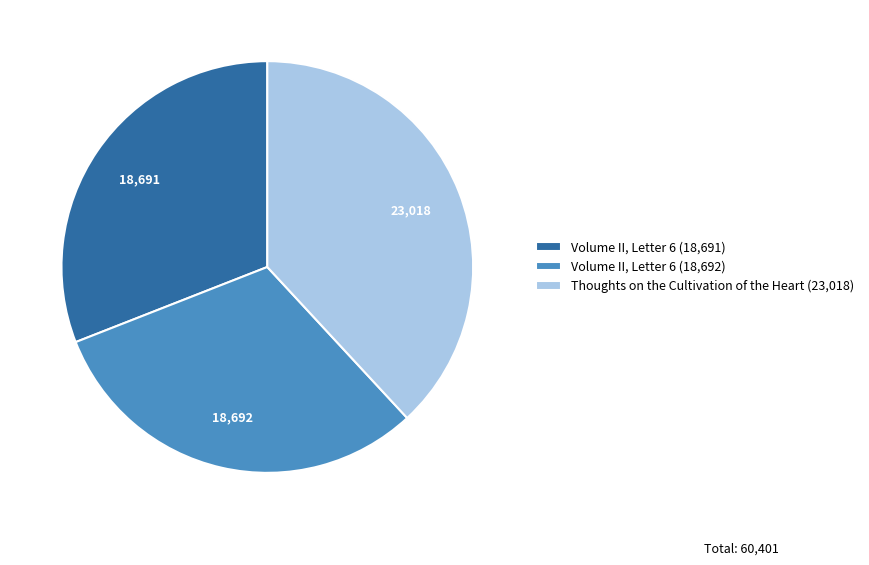

What is the ratio of the value at Volume II, Letter 6 (18,692) to the value at Thoughts on the Cultivation of the Heart (23,018)?

0.8